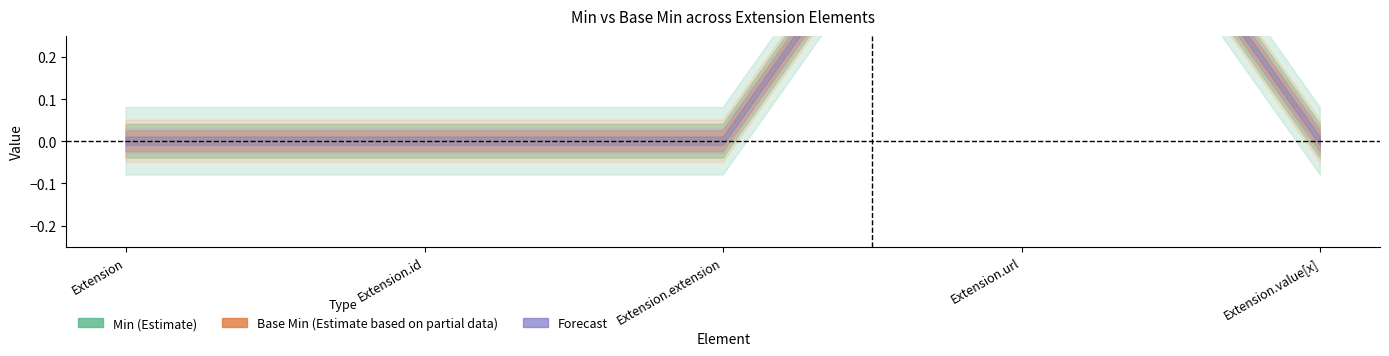

True or false: Base Min and Min intersect in this chart.

False